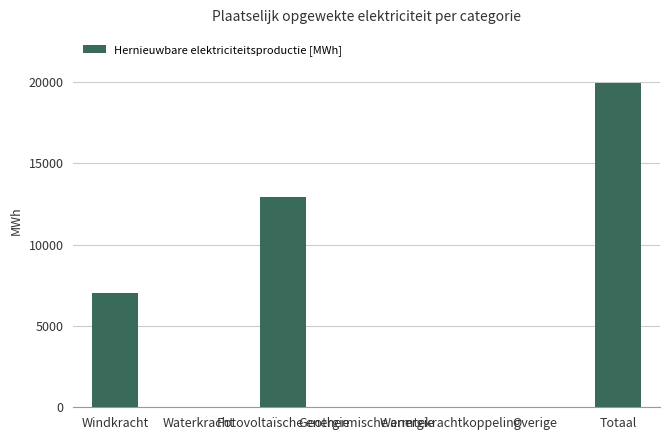

What is the greatest value displayed?

19923.3